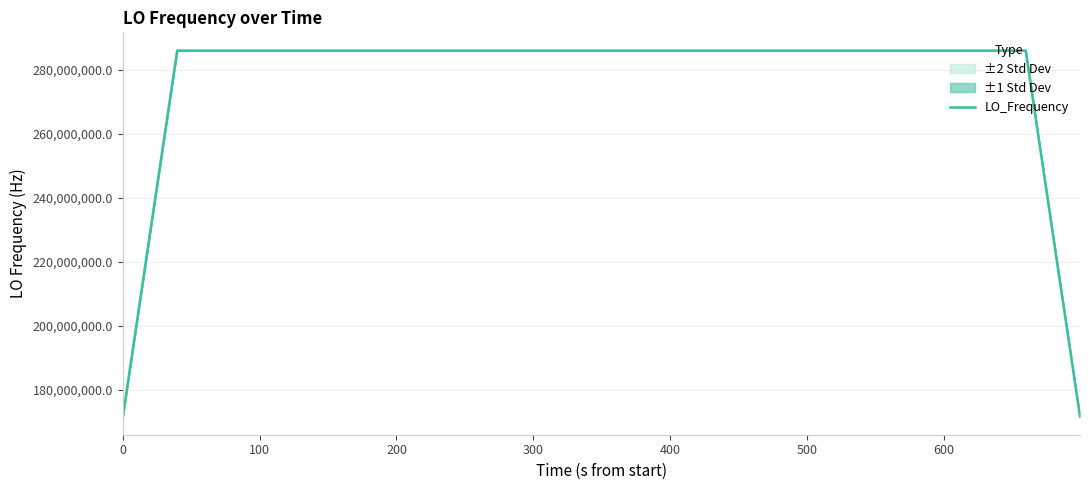

What is the minimum value for LO_Frequency?

171628200.1